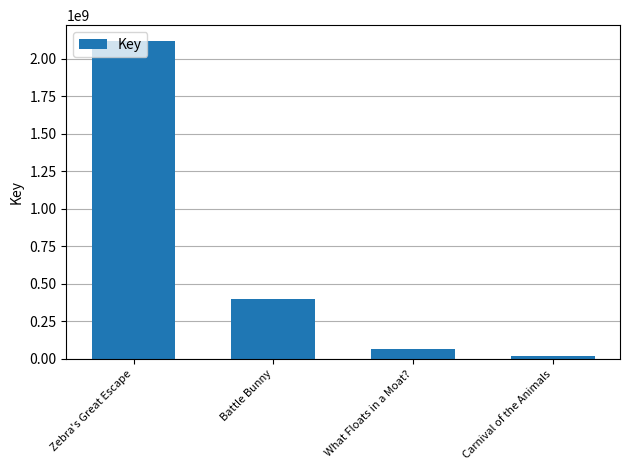

The chart shows a value of 2117136637 at Zebra's Great Escape. True or false?

True